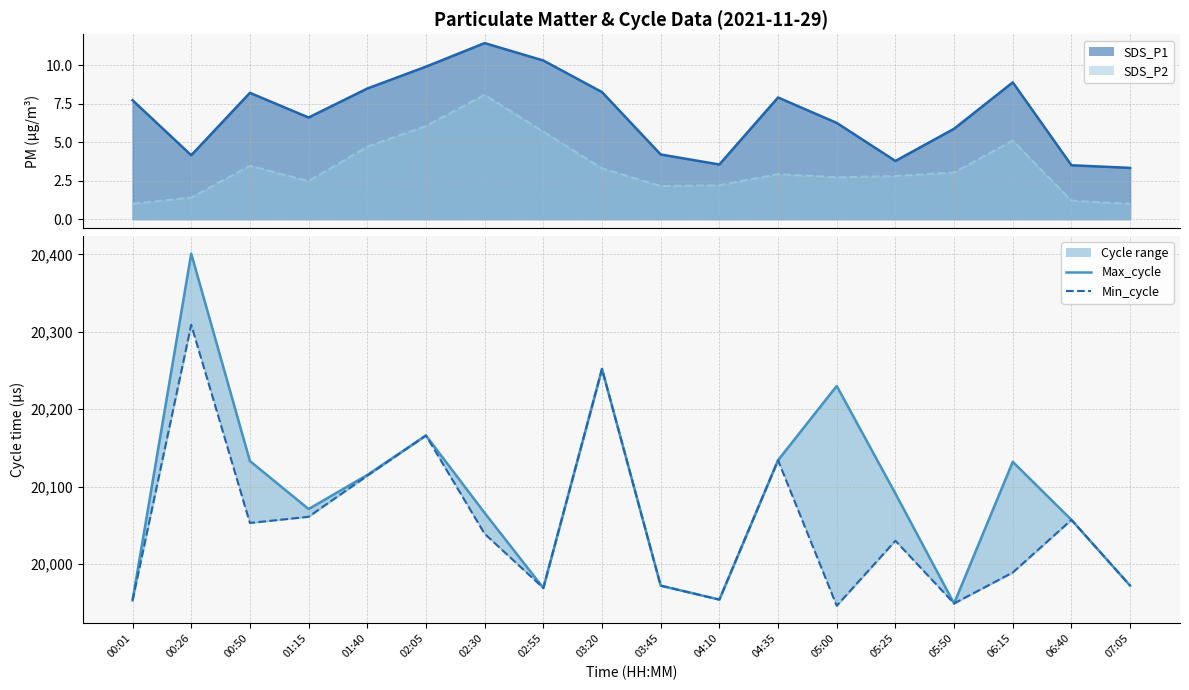

How many interior local peaks does the Max_cycle series have?

5